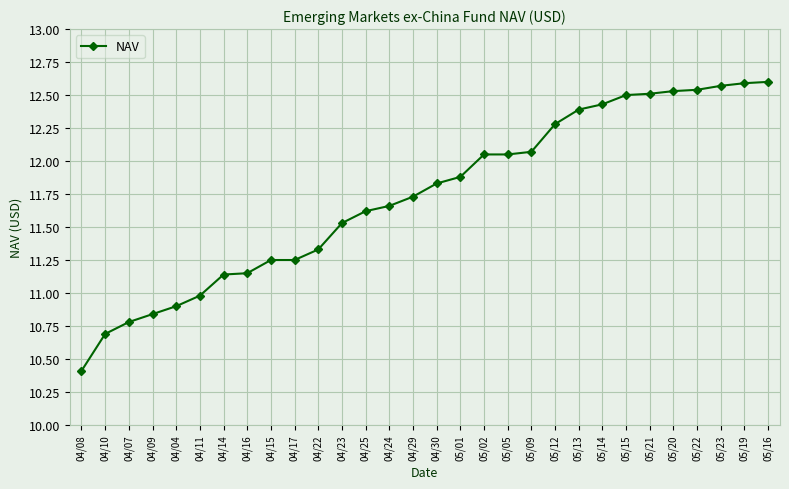

At which category does the chart reach its minimum across all series?

04/08